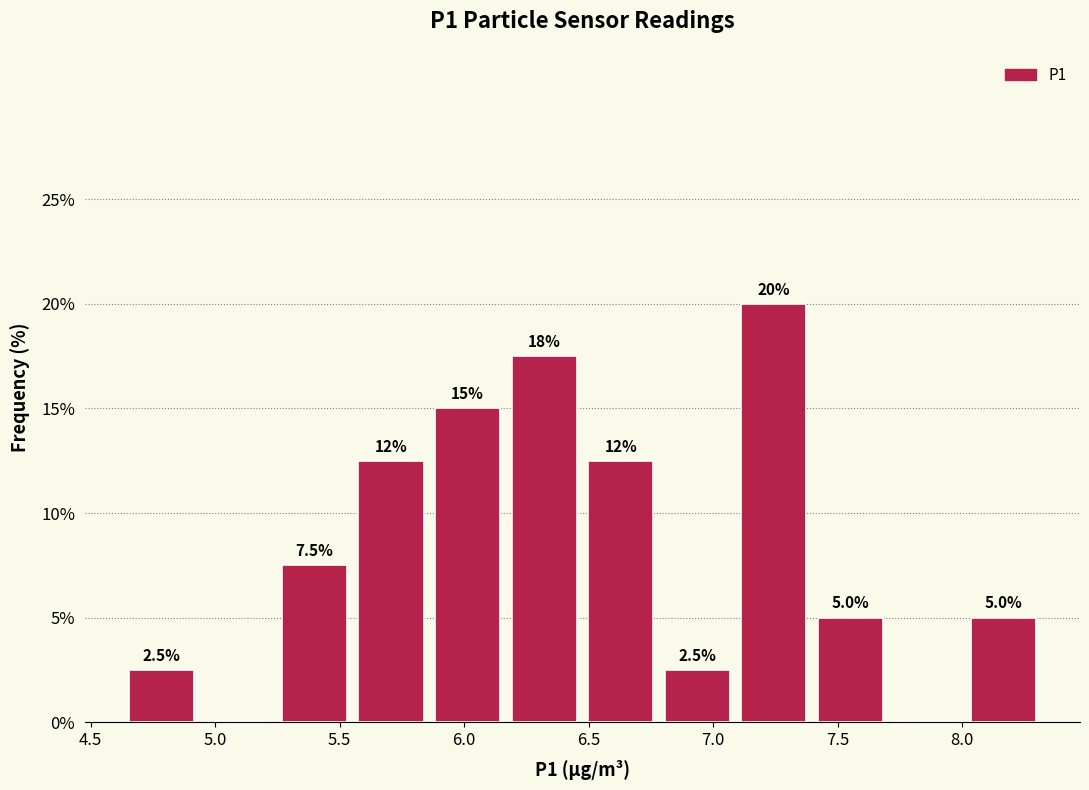

Over which range of the x-axis is the bar tallest?

7.10 to 7.40